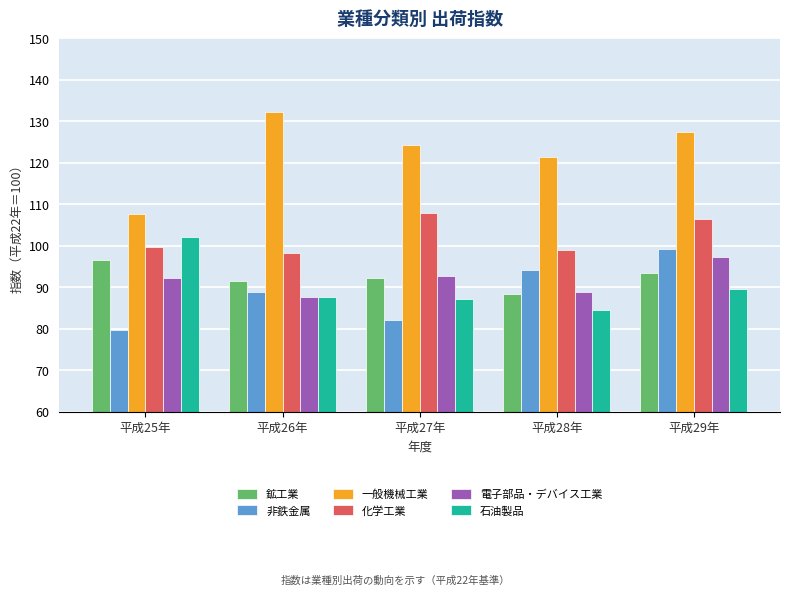

Reading left to right, extract all data points from this chart.

鉱工業: 96.6	91.5	92.3	88.3	93.4
非鉄金属: 79.6	88.9	82.0	94.1	99.3
一般機械工業: 107.7	132.3	124.4	121.5	127.4
化学工業: 99.6	98.3	108.0	98.9	106.4
電子部品・デバイス工業: 92.3	87.7	92.8	88.9	97.3
石油製品: 102.2	87.6	87.2	84.5	89.7